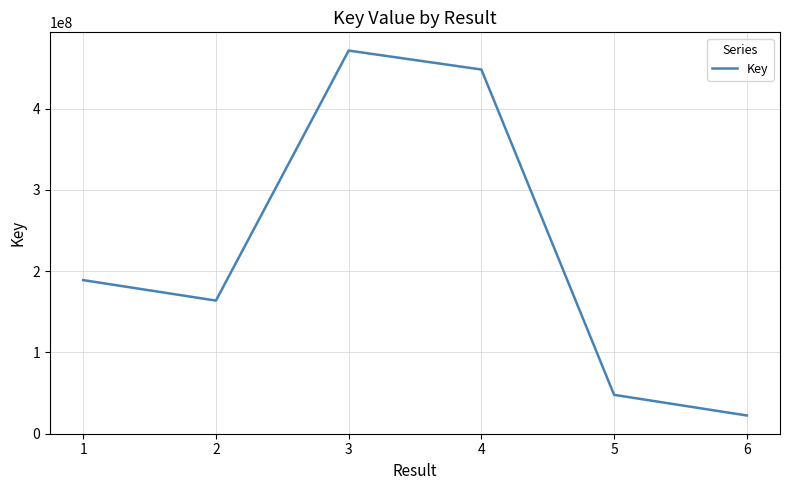

What is the smallest value displayed?

22244854